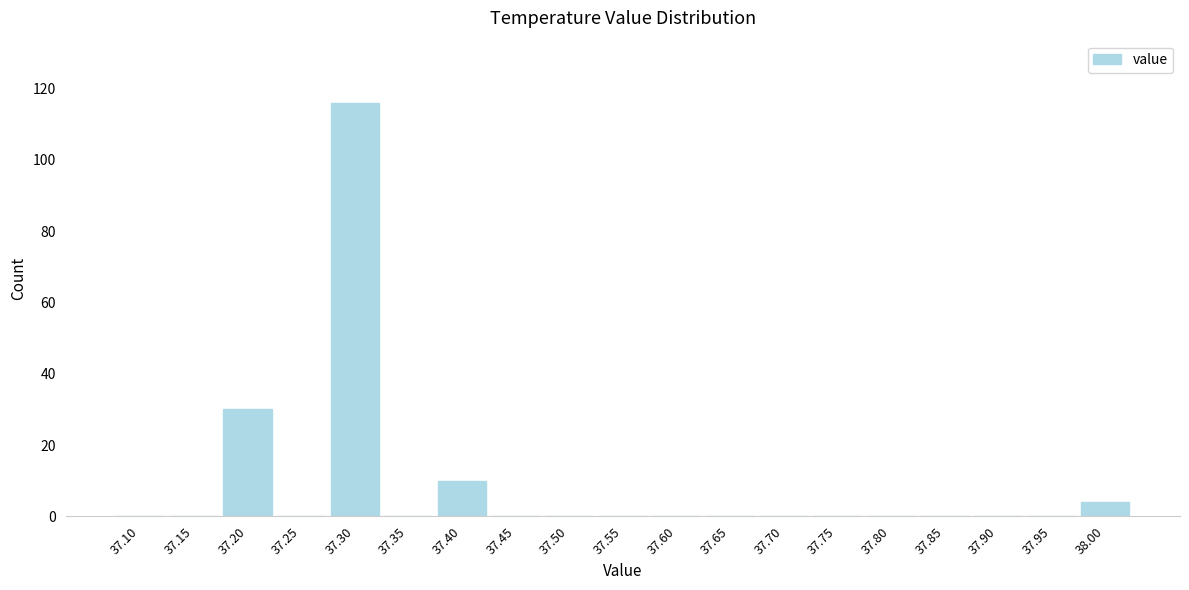

Reading left to right, list all the values displayed in this chart.

37.10=0	37.15=0	37.20=30	37.25=0	37.30=116	37.35=0	37.40=10	37.45=0	37.50=0	37.55=0	37.60=0	37.65=0	37.70=0	37.75=0	37.80=0	37.85=0	37.90=0	37.95=0	38.00=4